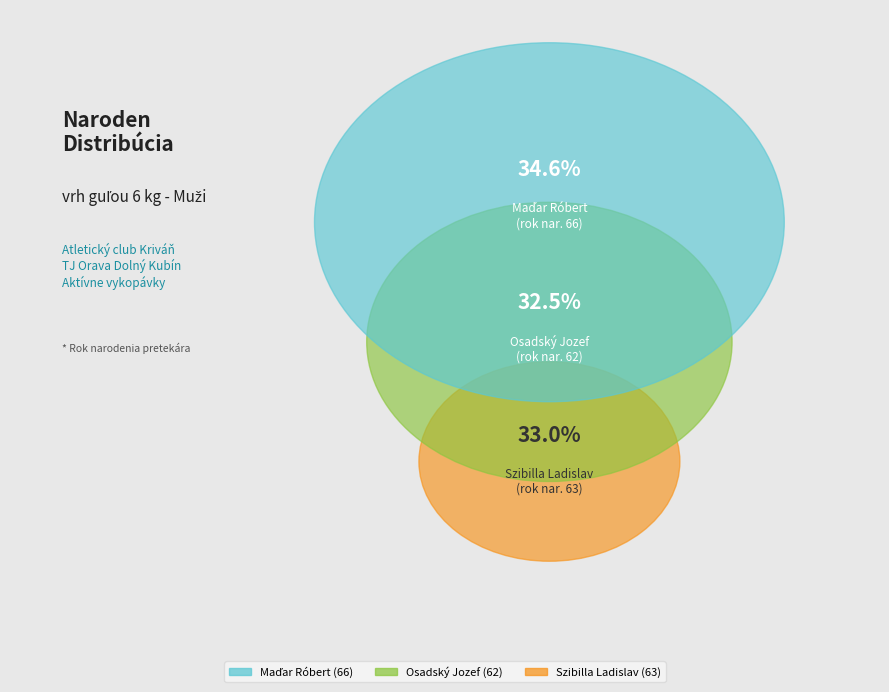

To the nearest percent, what is the difference between the Maďar Róbert and Osadský Jozef slice percentages?

2%